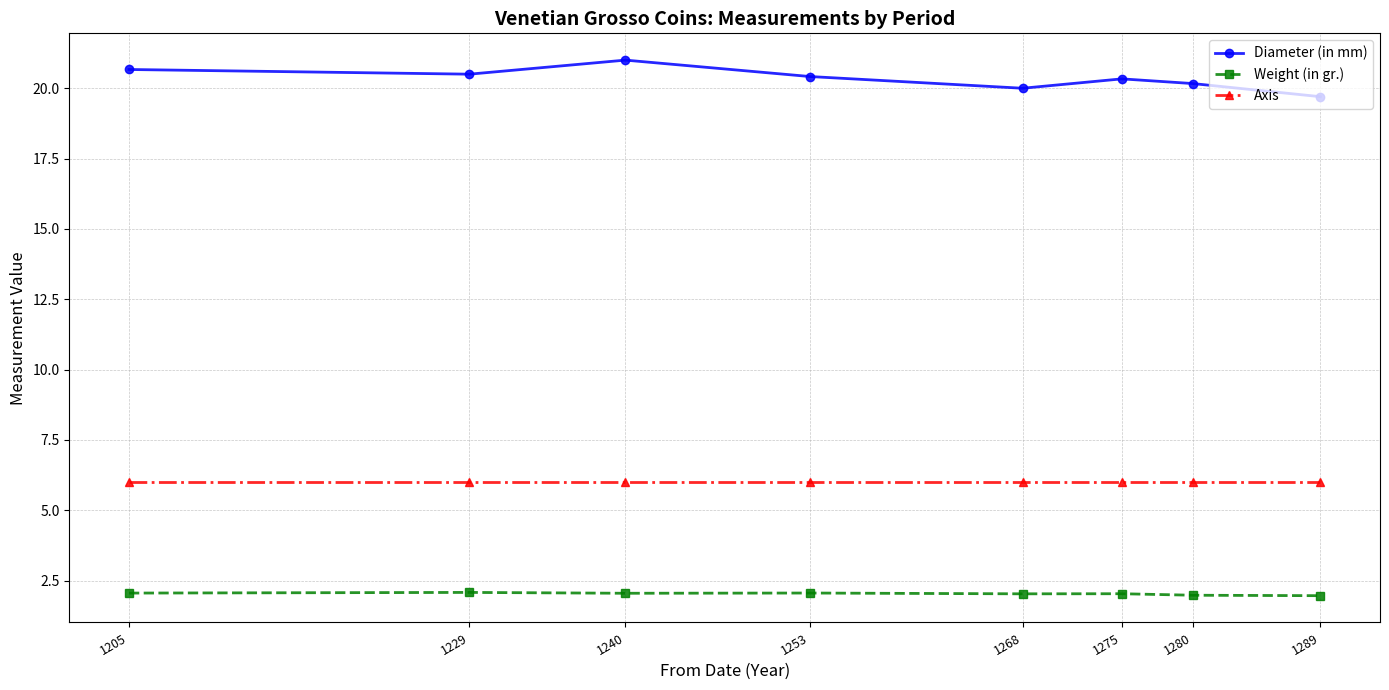

At which category does Diameter (in mm) reach its first local peak?

1240